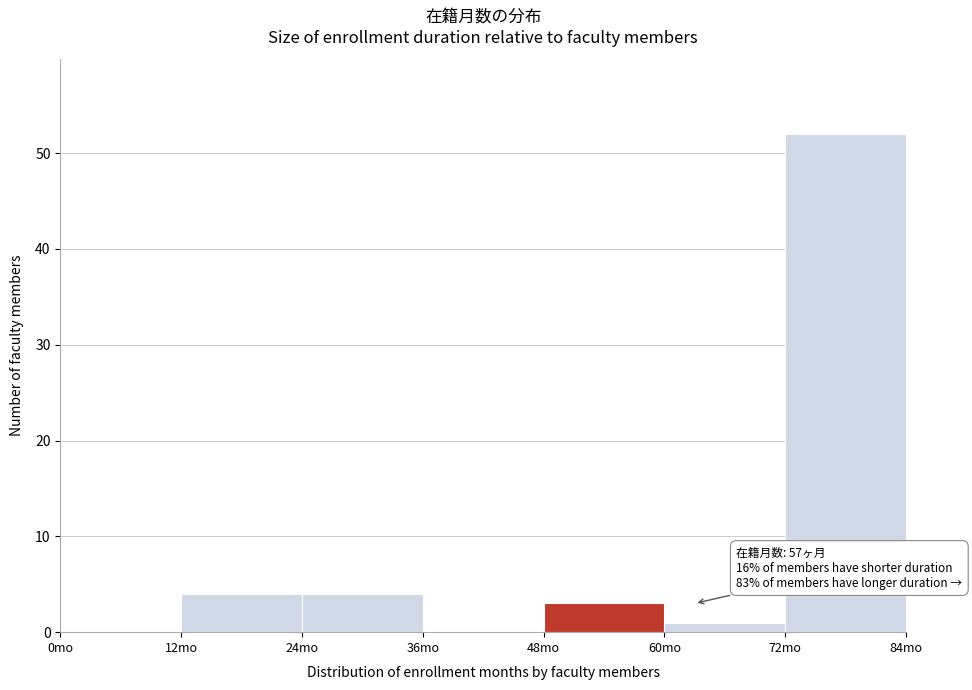

Which range on the x-axis has the tallest bar?

72 to 84